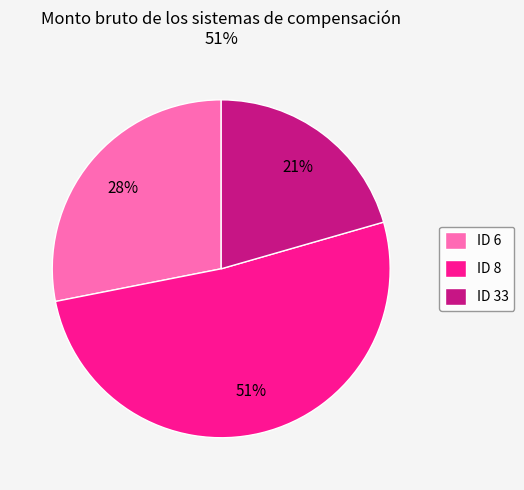

Do ID 33 and ID 6 together represent more than half of the pie?

No